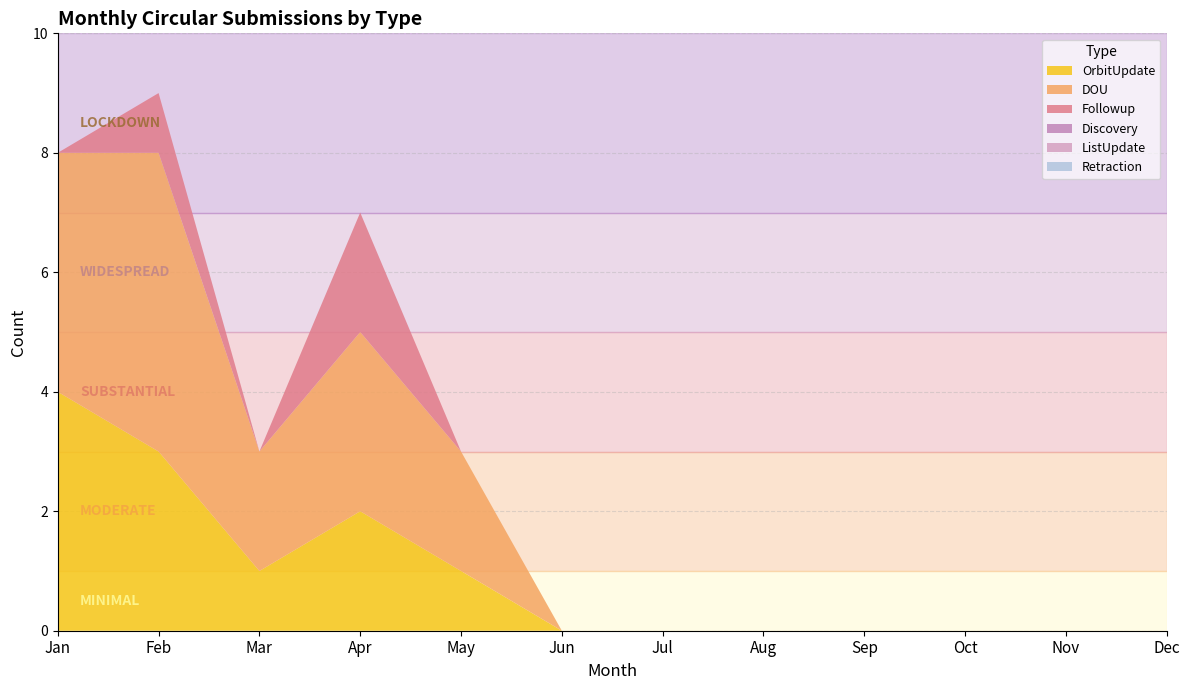

Reading right to left, list all the values displayed in this chart.

OrbitUpdate: Dec=0	Nov=0	Oct=0	Sep=0	Aug=0	Jul=0	Jun=0	May=1	Apr=2	Mar=1	Feb=3	Jan=4
DOU: Dec=0	Nov=0	Oct=0	Sep=0	Aug=0	Jul=0	Jun=0	May=2	Apr=3	Mar=2	Feb=5	Jan=4
Followup: Dec=0	Nov=0	Oct=0	Sep=0	Aug=0	Jul=0	Jun=0	May=0	Apr=2	Mar=0	Feb=1	Jan=0
Discovery: Dec=0	Nov=0	Oct=0	Sep=0	Aug=0	Jul=0	Jun=0	May=0	Apr=0	Mar=0	Feb=0	Jan=0
ListUpdate: Dec=0	Nov=0	Oct=0	Sep=0	Aug=0	Jul=0	Jun=0	May=0	Apr=0	Mar=0	Feb=0	Jan=0
Retraction: Dec=0	Nov=0	Oct=0	Sep=0	Aug=0	Jul=0	Jun=0	May=0	Apr=0	Mar=0	Feb=0	Jan=0